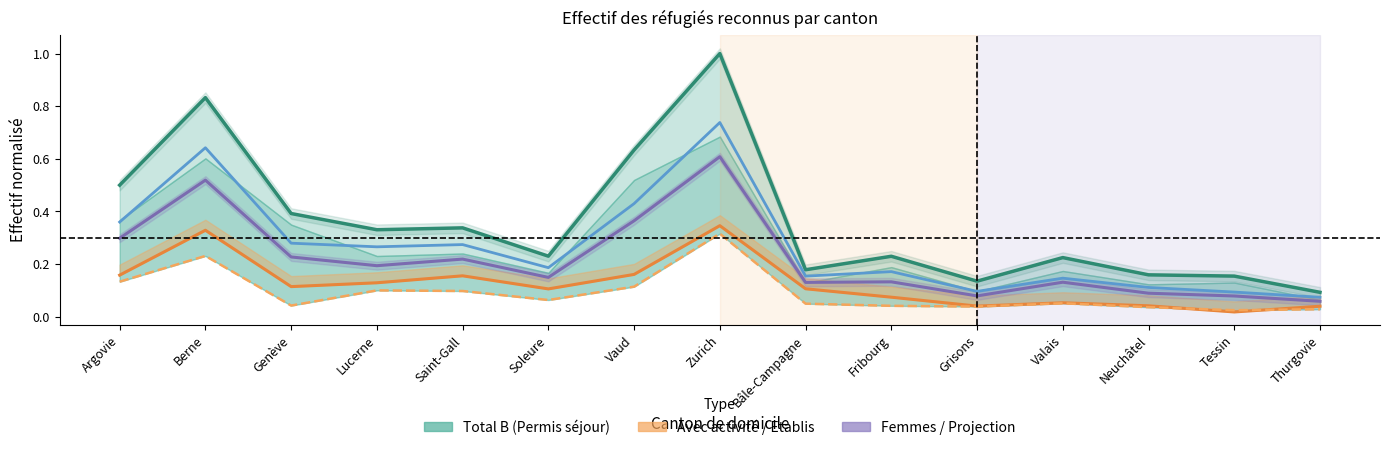

At Saint-Gall, list the series in order from largest to smallest.

Total B (Permis séjour), Hommes, Femmes, Etablis (C), Avec activité